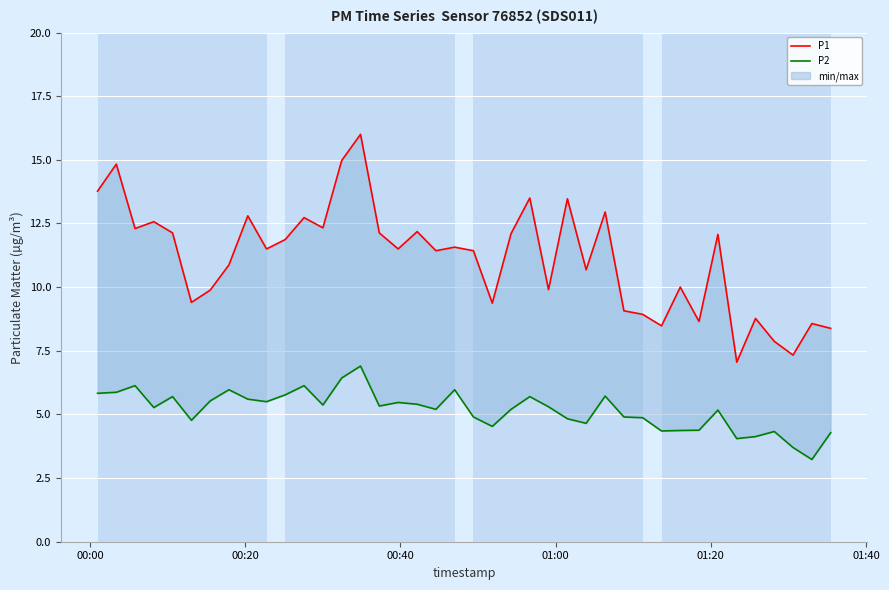

What is the minimum value shown in the chart?

3.2